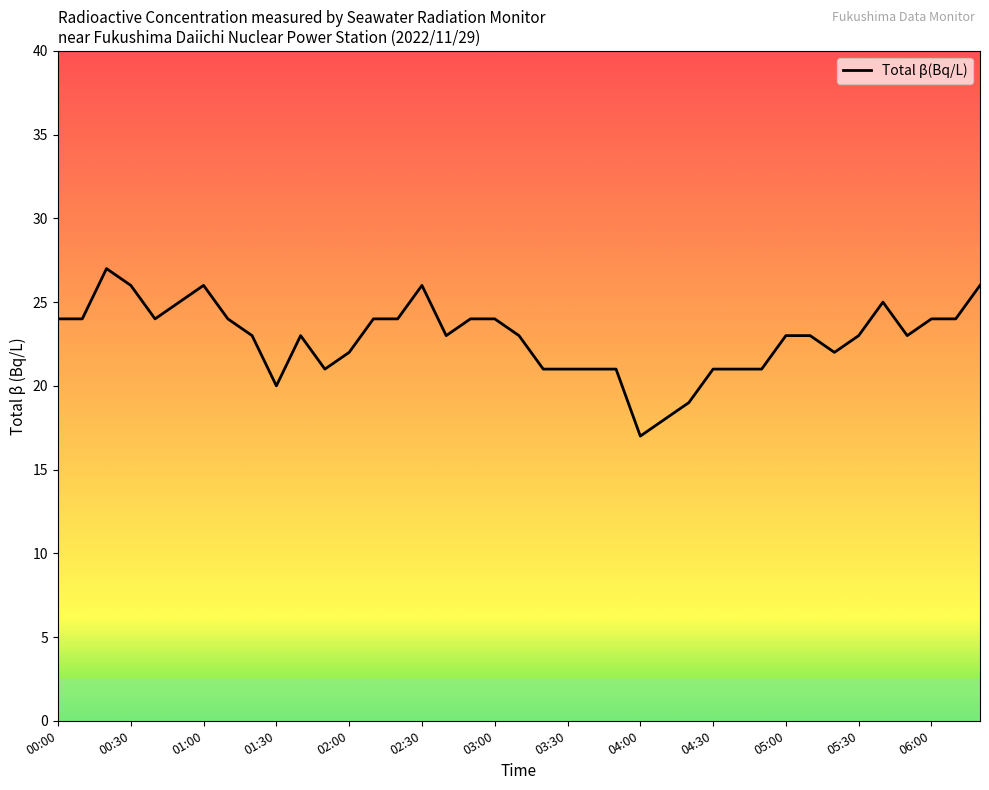

What is the difference between the maximum and minimum values?

10